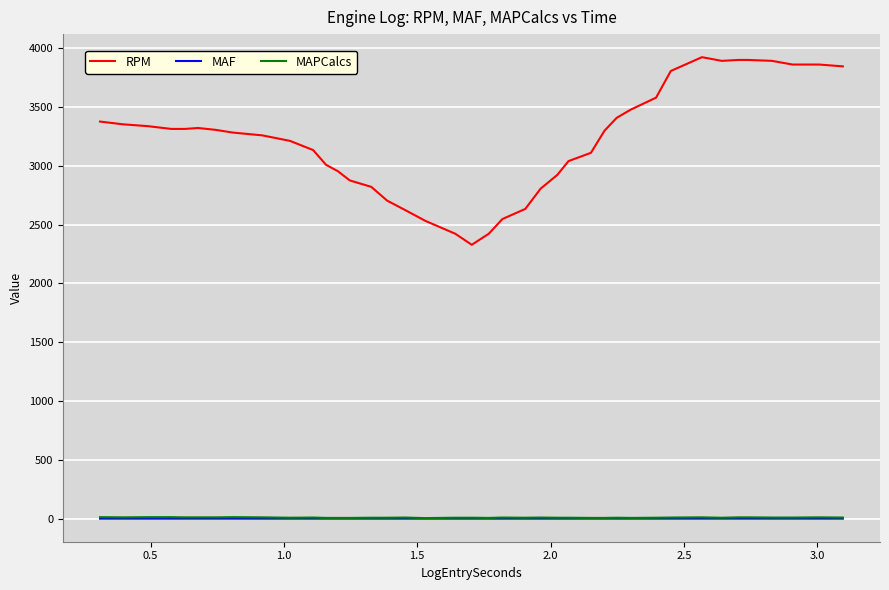

How many lines are shown in the chart?

3